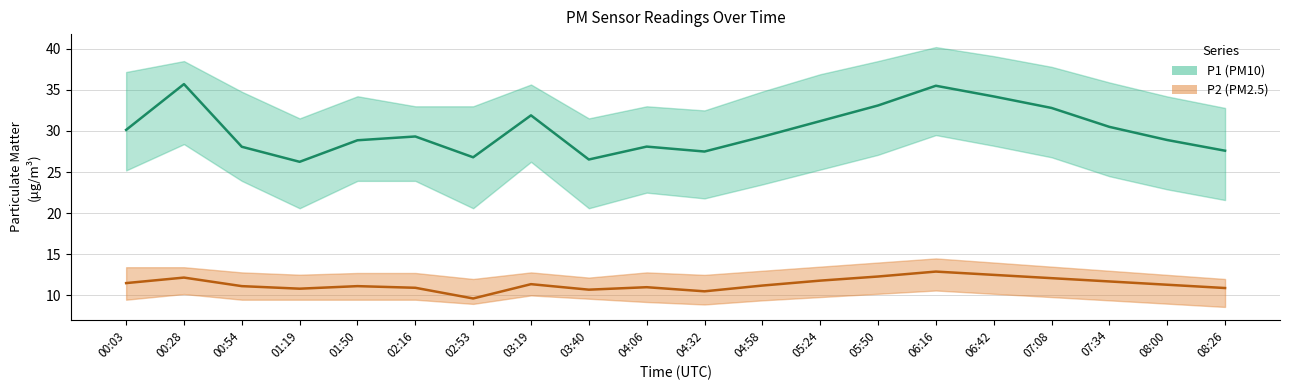

What is the difference between the highest and lowest values at 06:16?

22.6